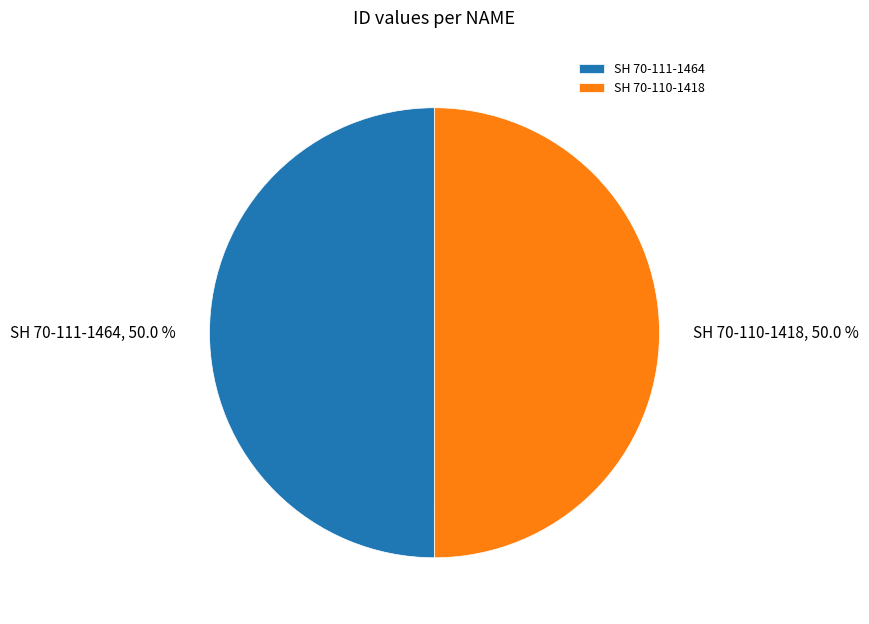

Approximately how many times larger is the value at SH 70-111-1464 compared to SH 70-110-1418?

1.0